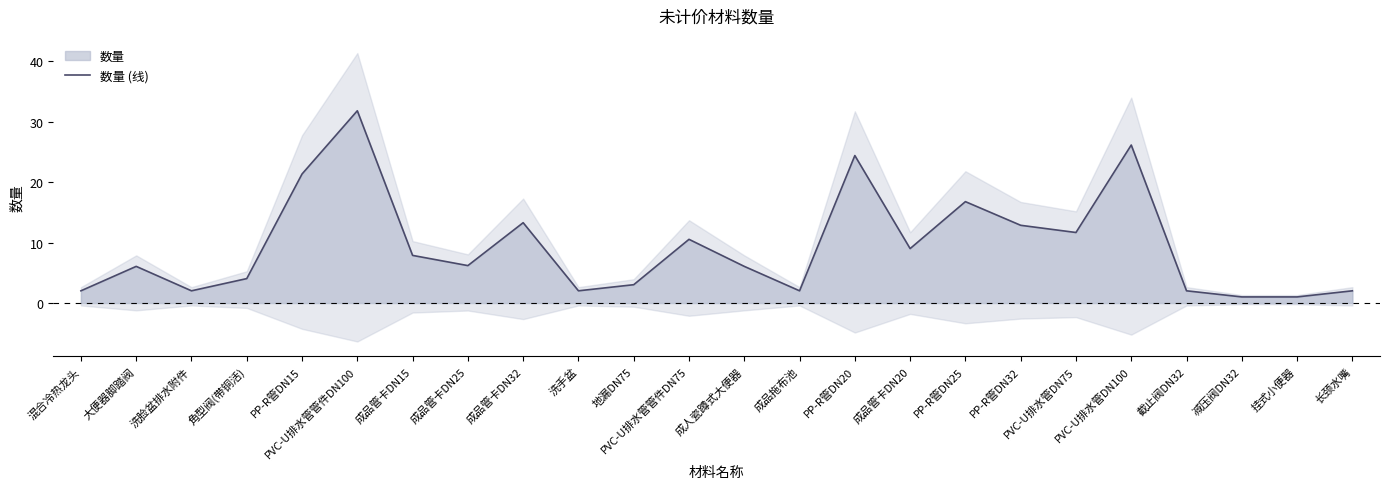

Rank the categories by value from lowest to highest.

减压阀DN32, 挂式小便器, 混合冷热龙头, 洗脸盆排水附件, 洗手盆, 成品拖布池, 截止阀DN32, 长颈水嘴, 地漏DN75, 角型阀(带铜活), 大便器脚踏阀, 成人瓷蹲式大便器, 成品管卡DN25, 成品管卡DN15, 成品管卡DN20, PVC-U排水管管件DN75, PVC-U排水管DN75, PP-R管DN32, 成品管卡DN32, PP-R管DN25, PP-R管DN15, PP-R管DN20, PVC-U排水管DN100, PVC-U排水管管件DN100